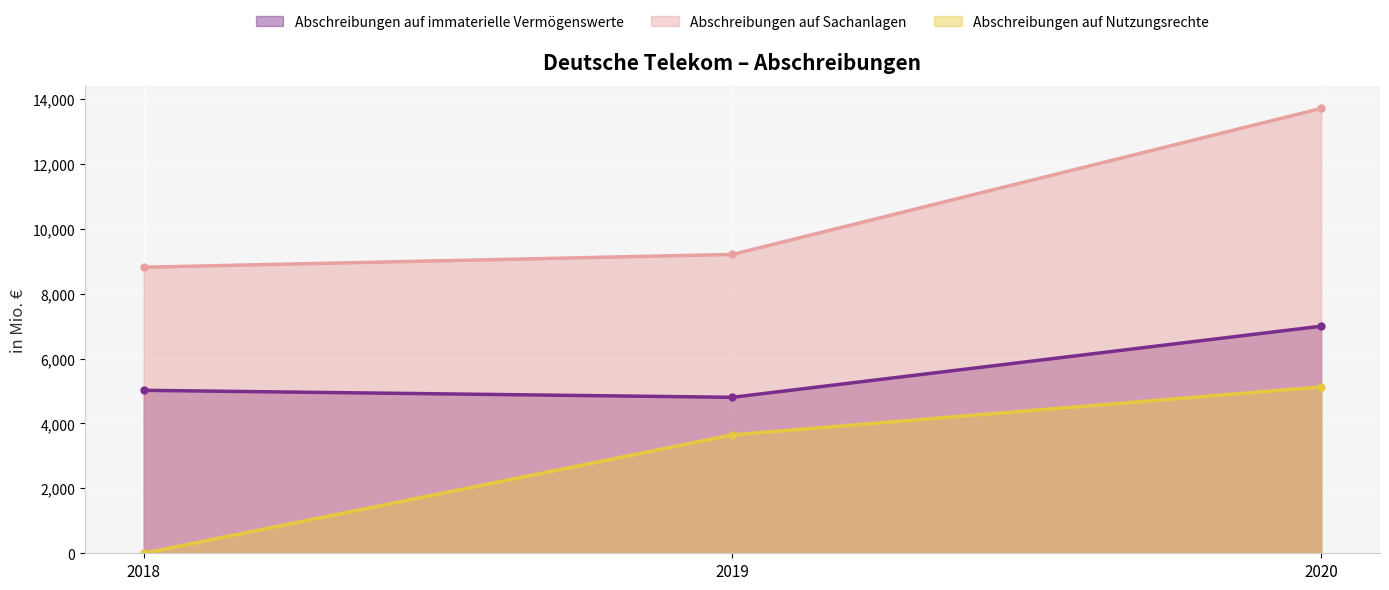

What is the total value across all series at 2019?

17663